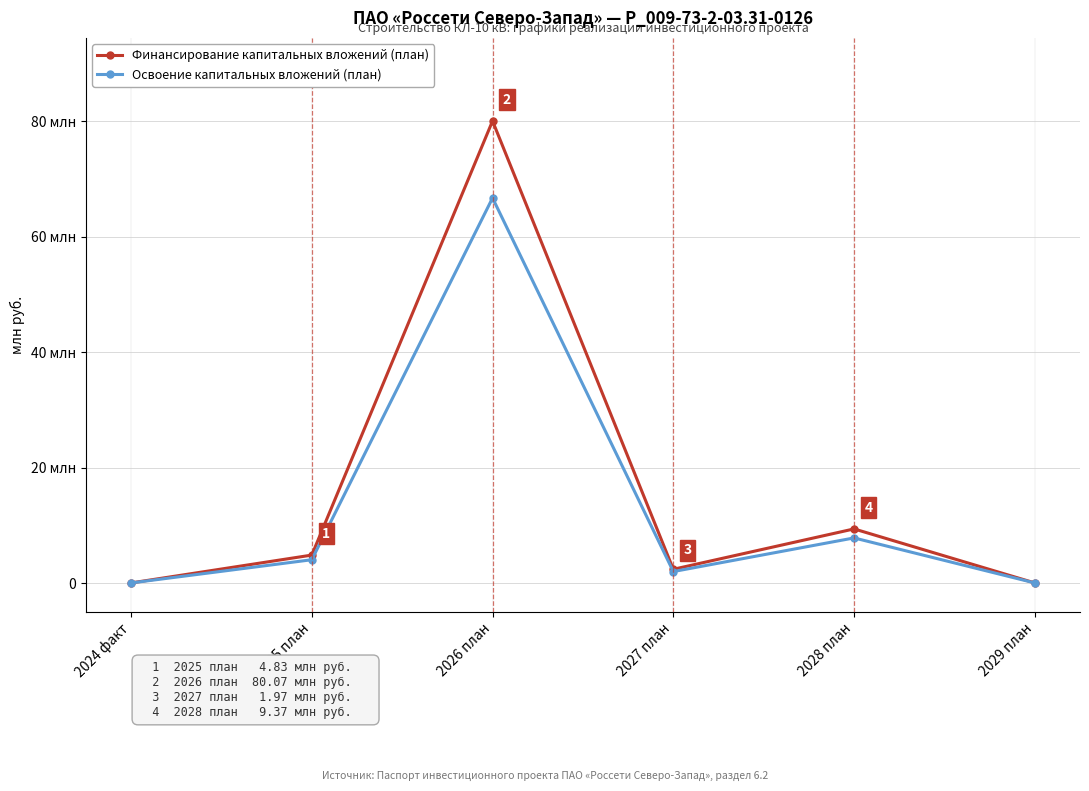

Is this an area chart (filled region under the line)?

No